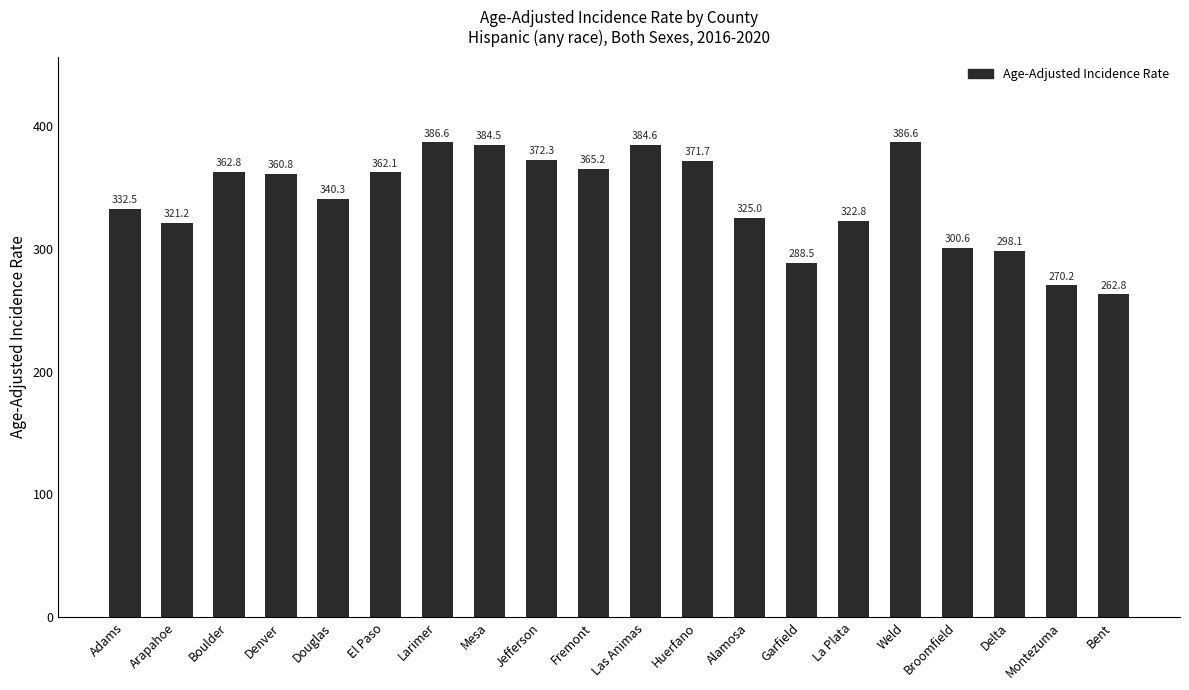

What position from the right is Denver?

17